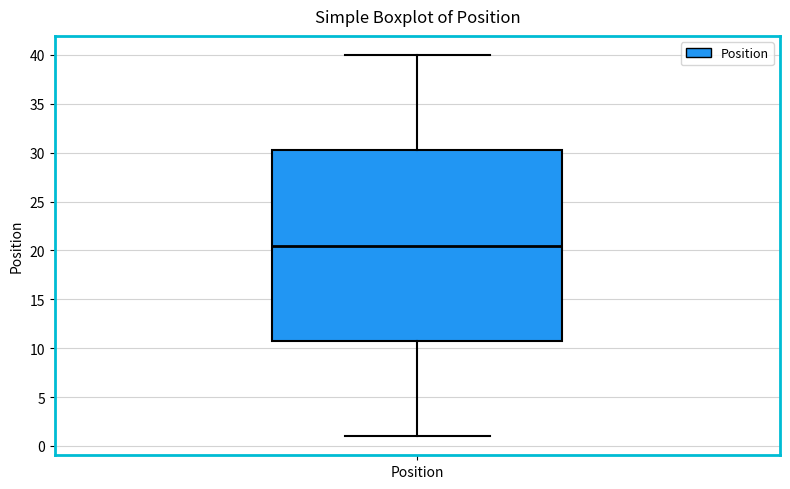

Read this box plot against the y-axis: the position of the median line, the range covered by the box, and the ends of both whiskers. The values are not printed on the chart, so give them approximately, as read against the axis.

median 20.5, box 11.0 to 30.5, whiskers 1.0 to 40.0